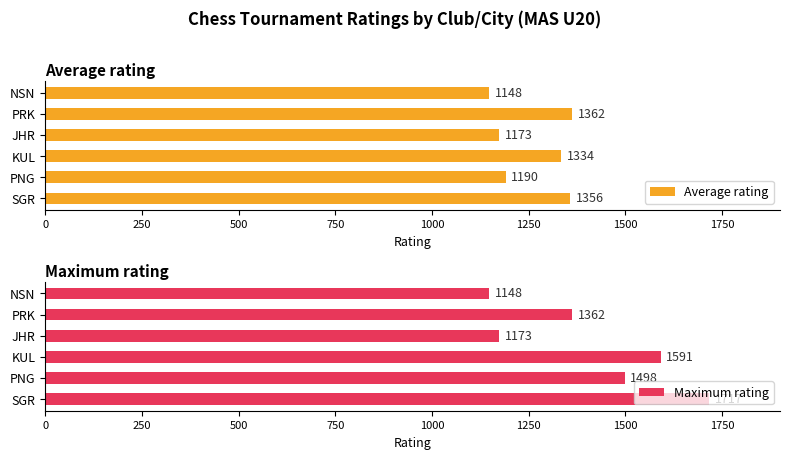

The value of Average rating at JHR is 1857.7. True or false?

False